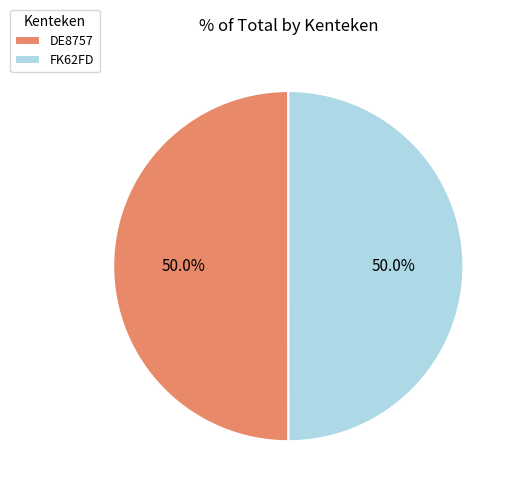

What is the total percentage of DE8757 and FK62FD?

100.0%